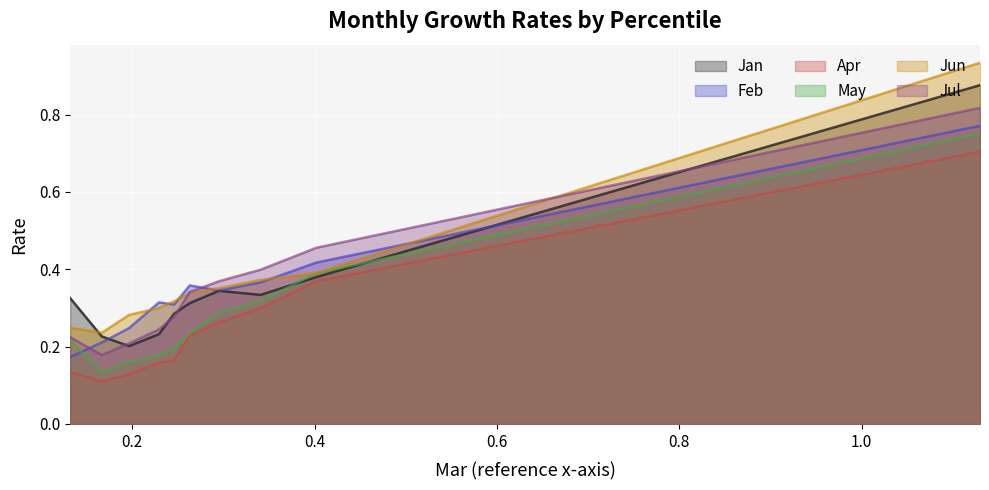

Which category has the highest value across all series?

pct95